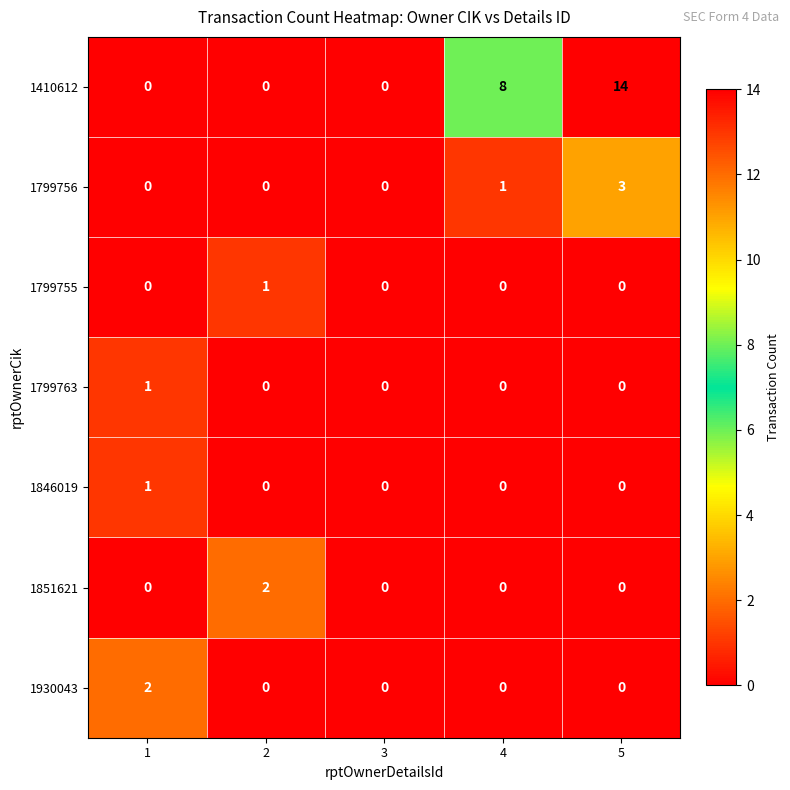

What is the maximum value shown in the chart?

14